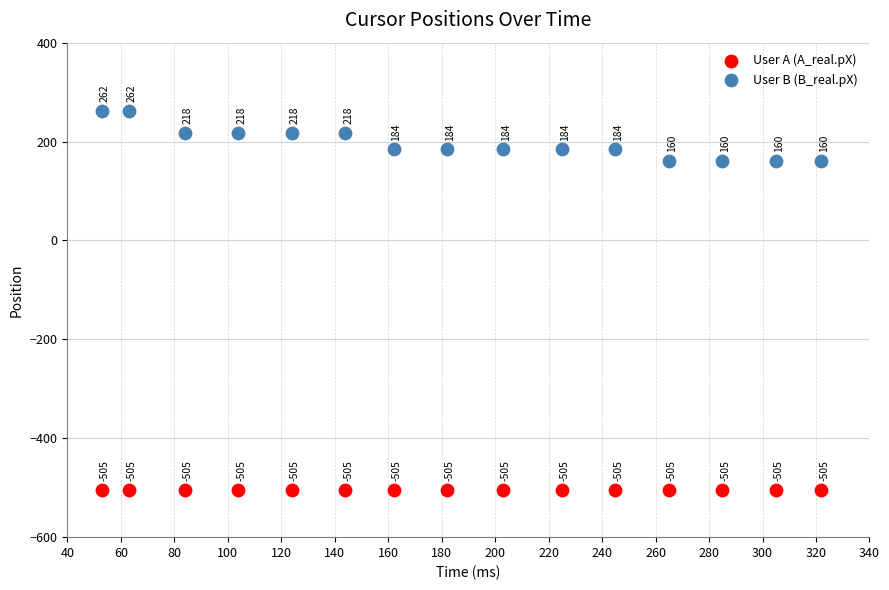

What are all the series names shown in the legend?

User A (A_real.pX), User B (B_real.pX)